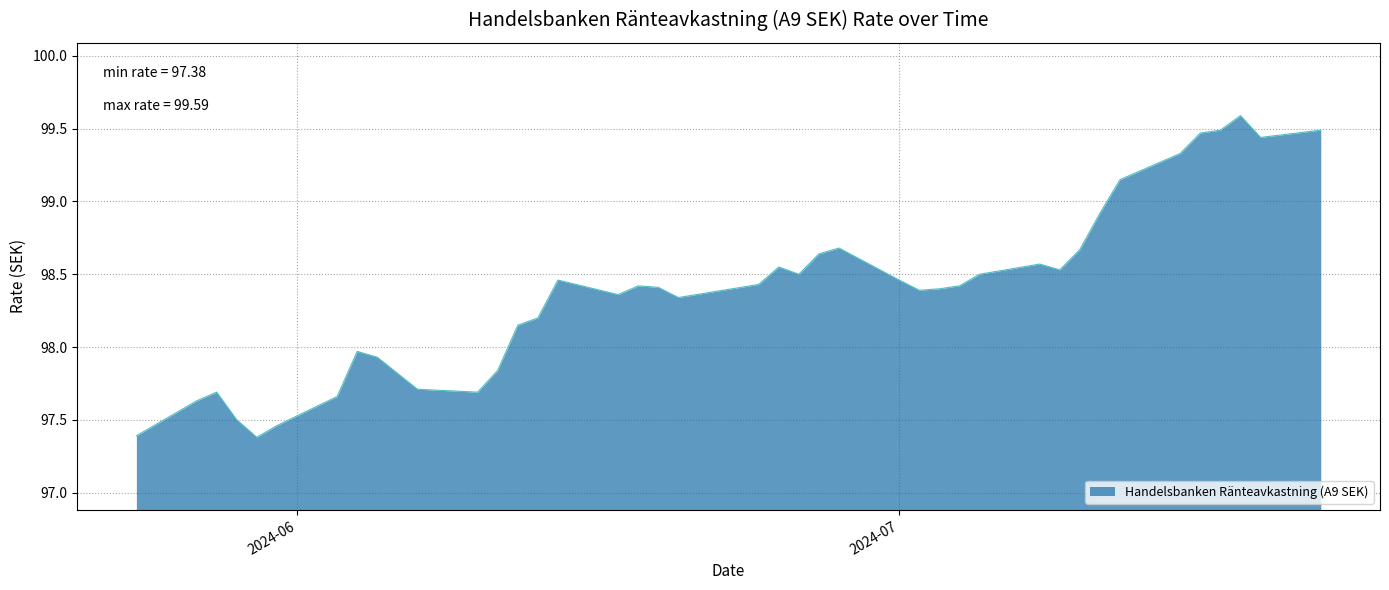

What is the minimum value shown in the chart?

97.4